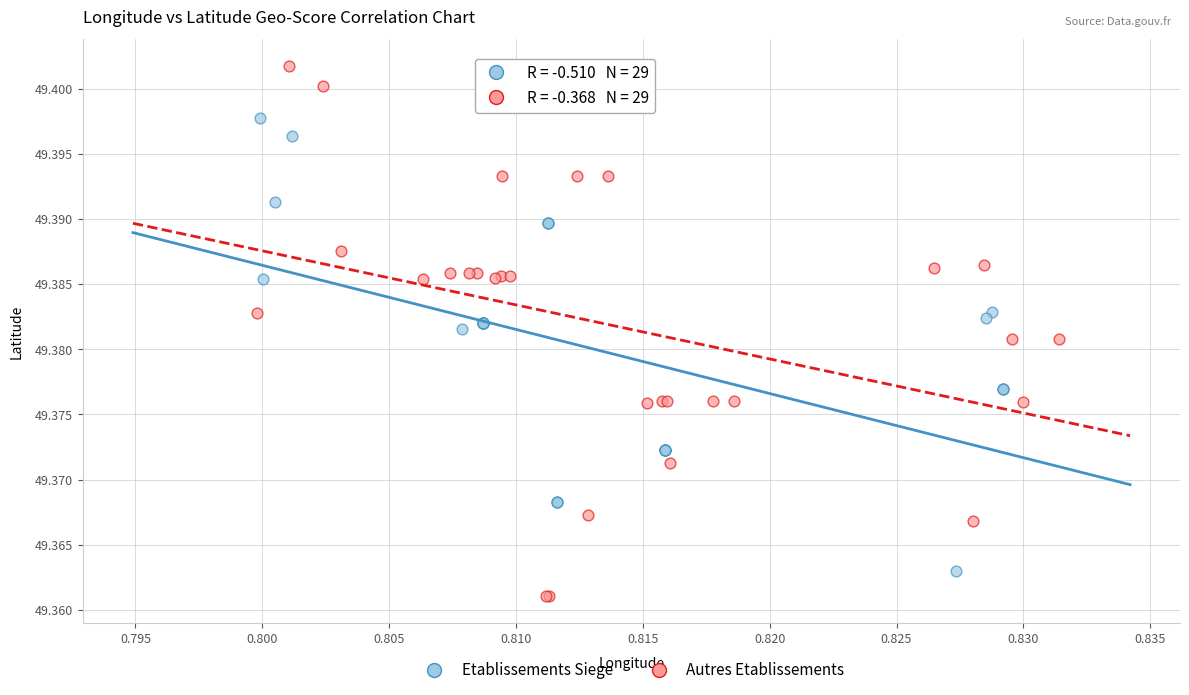

What are all the series names shown in the legend?

Etablissements Siege, Autres Etablissements